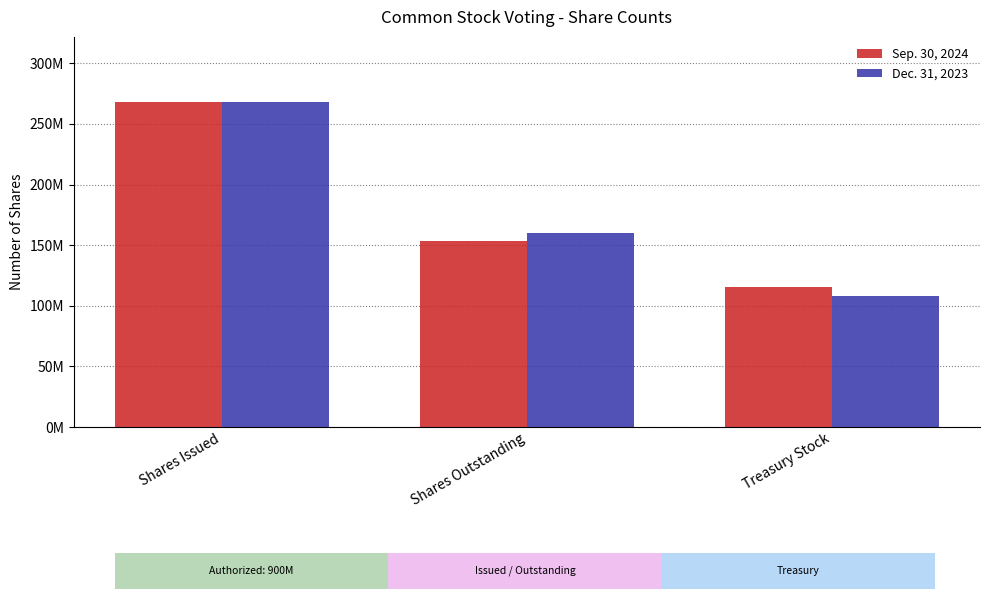

Which category has the lowest value across all series?

Treasury Stock